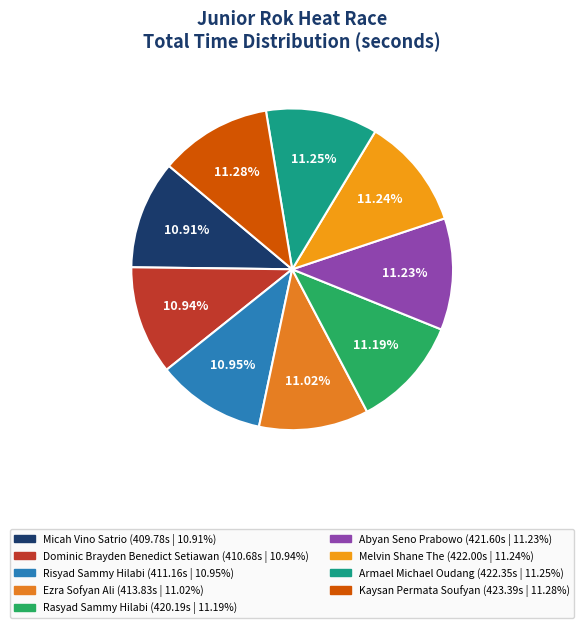

To the nearest percent, what is the average slice percentage?

11%